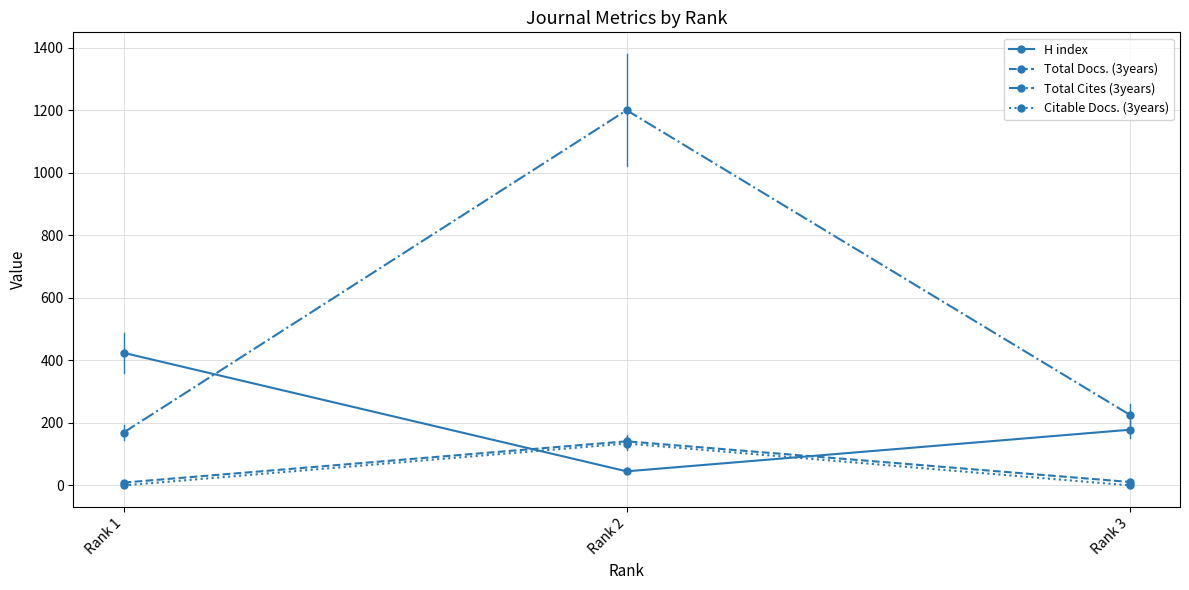

What is the difference between the H index values at Rank 3 and Rank 1?

246